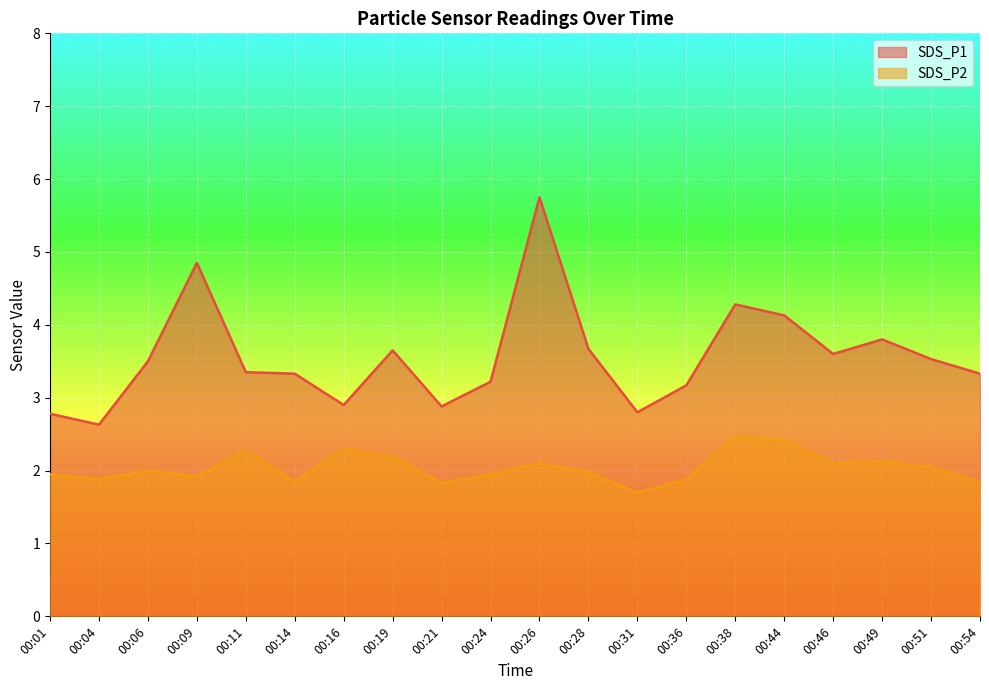

At which category does the chart reach its peak across all series?

00:26